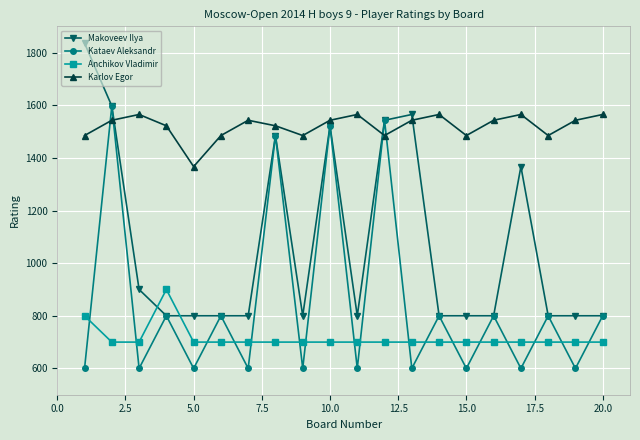

Which series ends up on top after the final intersection of Anchikov Vladimir and Kataev Aleksandr?

Kataev Aleksandr